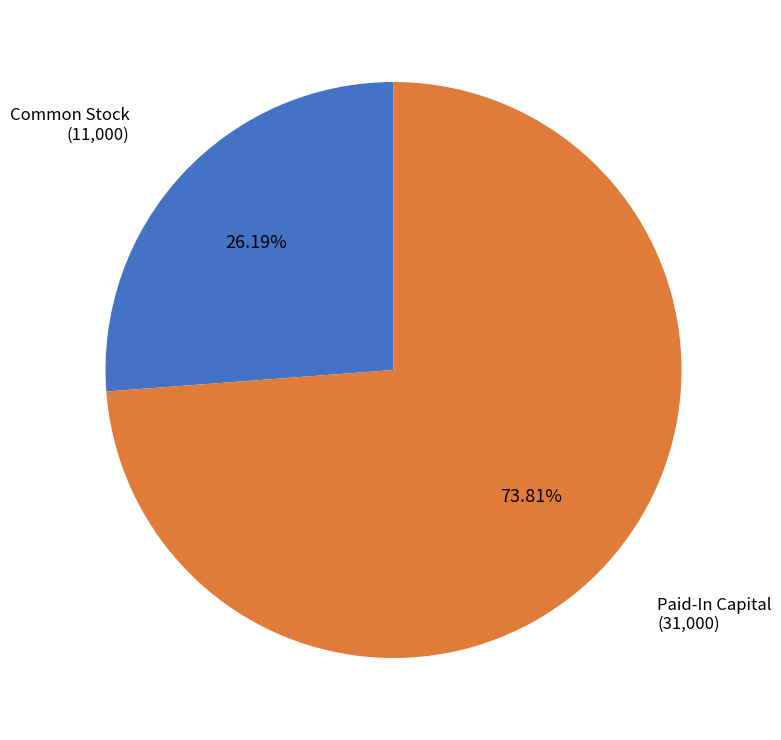

To the nearest percent, what portion does Paid-In Capital represent?

74%